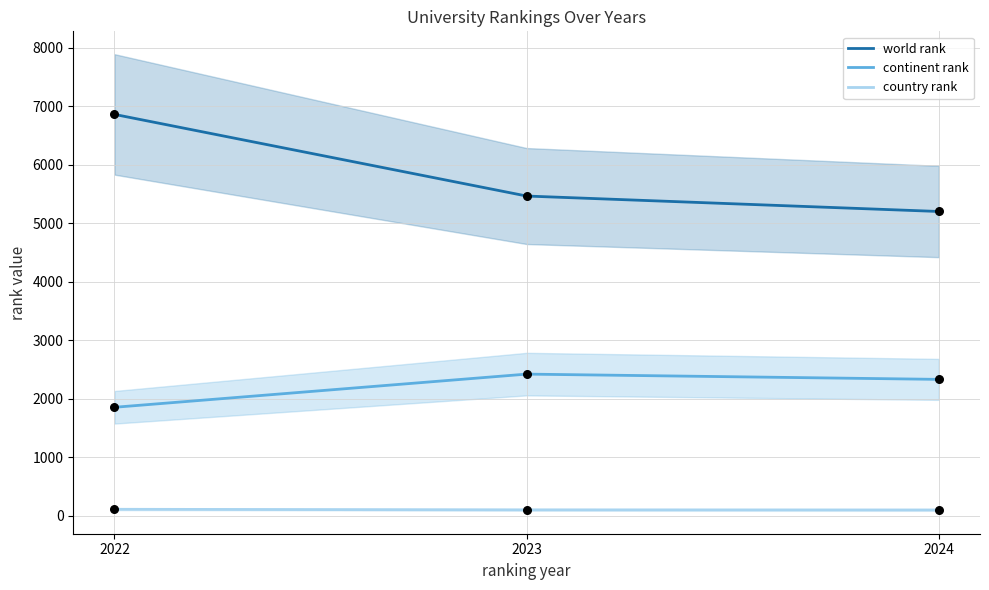

Which series has the largest total across all categories?

world rank